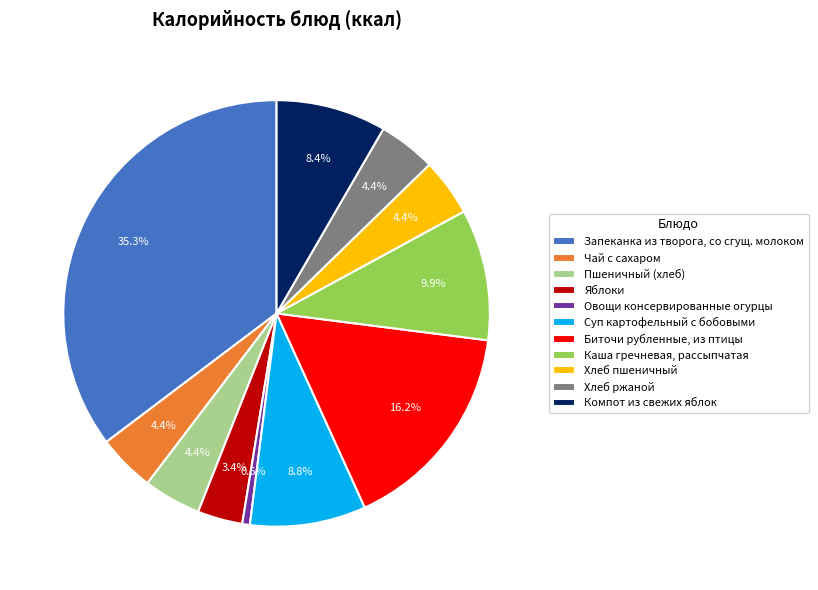

How many segments does this pie chart have?

11